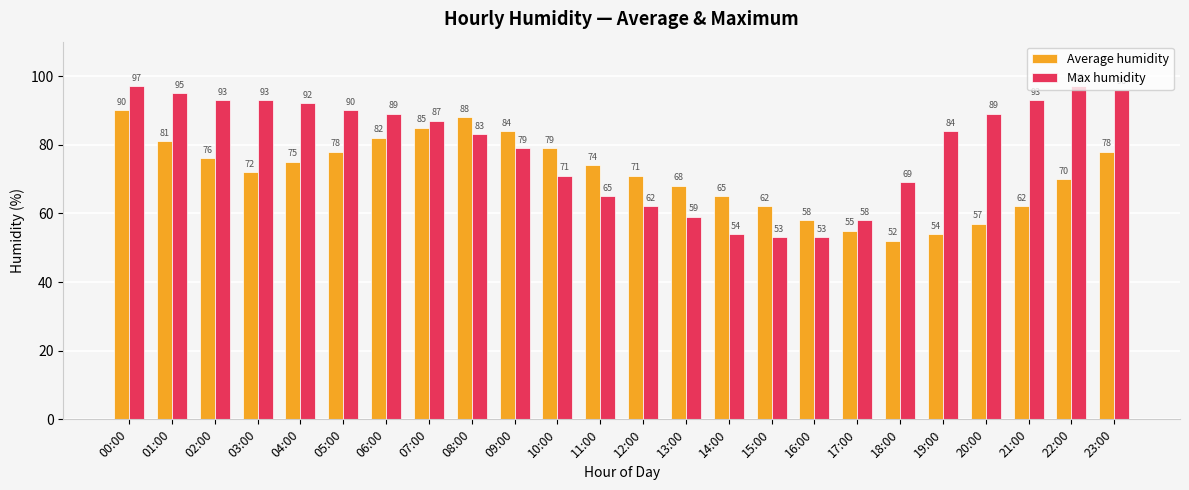

Is the value of Average humidity at 01:00 greater than the value of Max humidity at 17:00?

Yes